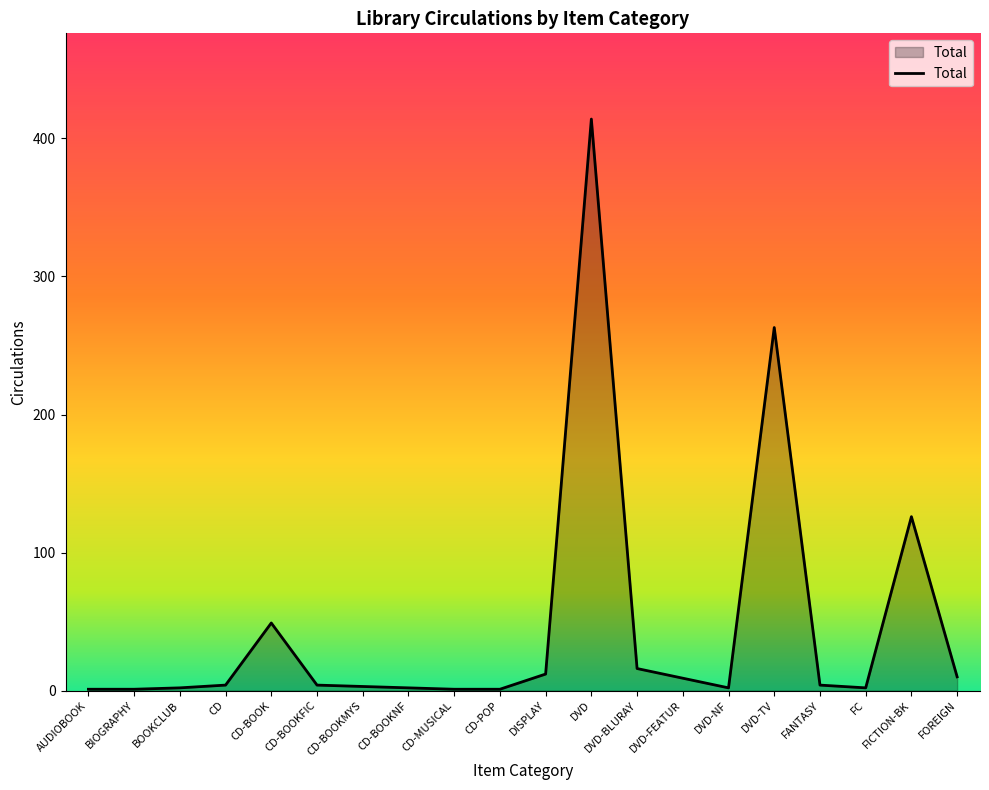

The chart shows a value of 126 at FICTION-BK. True or false?

True